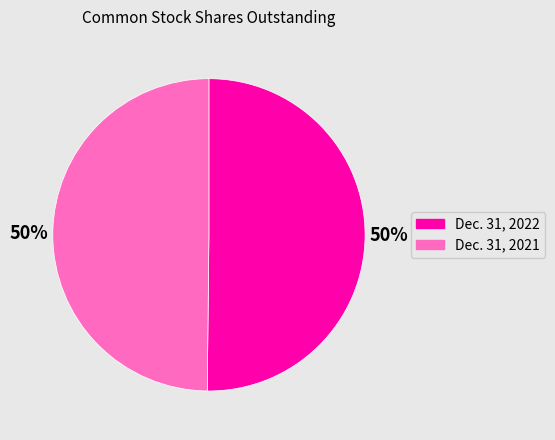

Is it true that Dec. 31, 2021 is 43% of the pie?

False